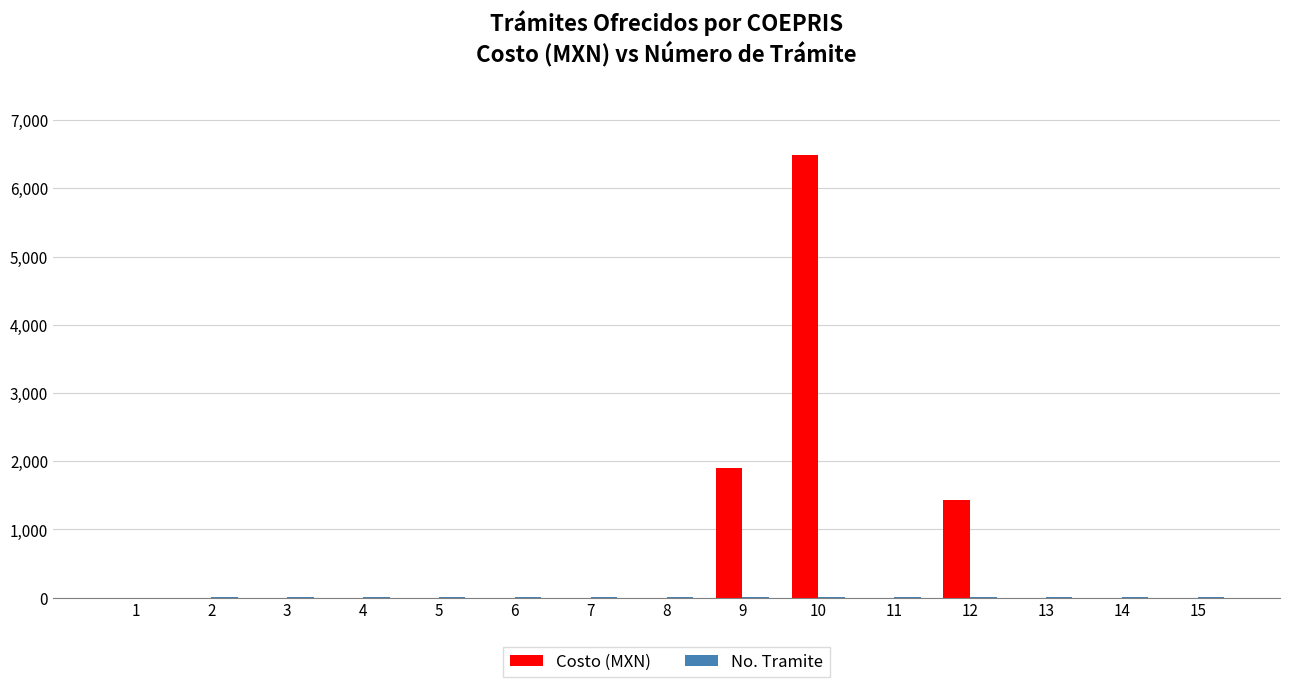

Which series has the largest total across all categories?

Costo (MXN)